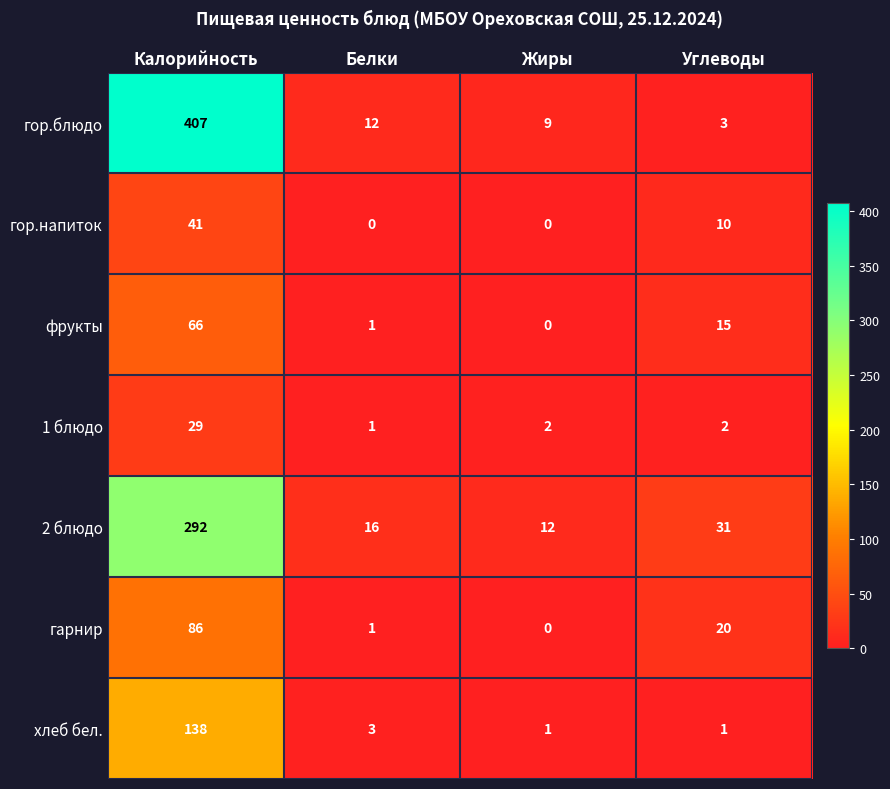

Which series has the largest range (max minus min)?

гор.блюдо